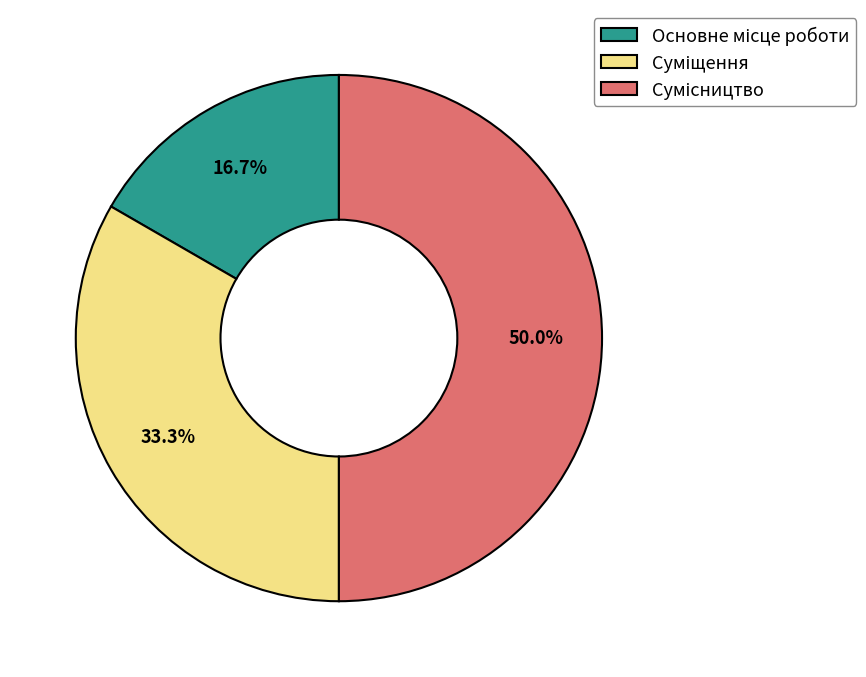

What percentage is the Суміщення slice, to the nearest percent?

33%